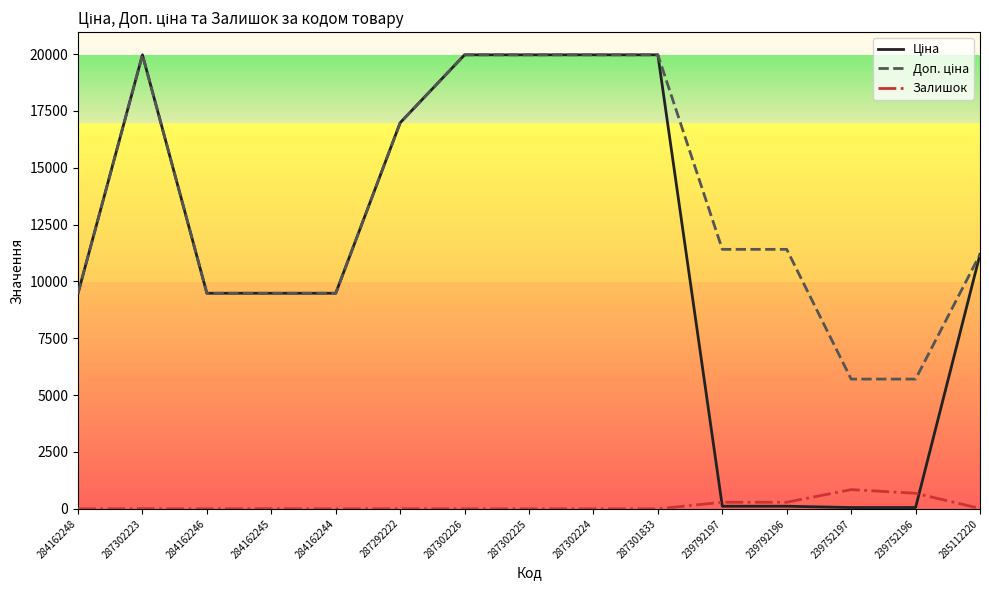

The Залишок series shows 17.0 at 285112220. True or false?

True